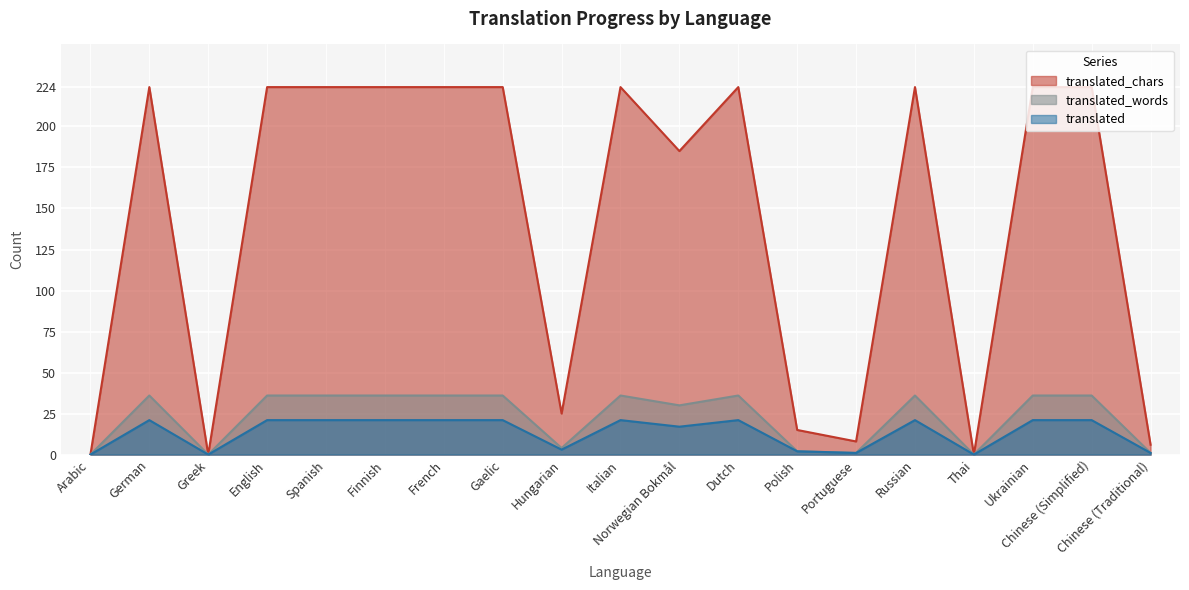

What is the difference between the second highest and minimum values in the translated_chars series?

224